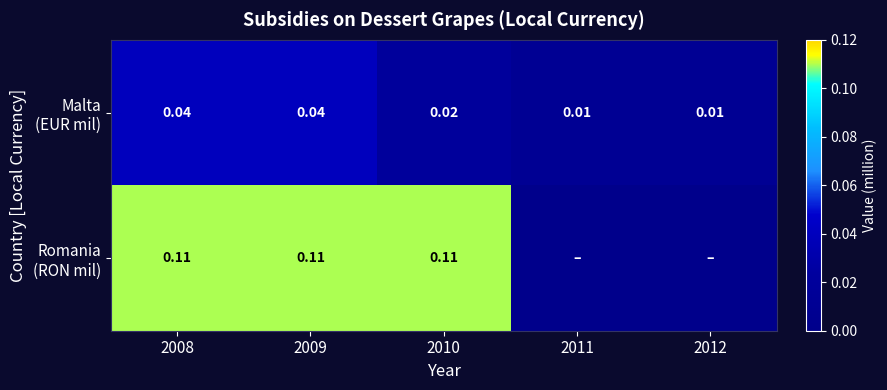

Where is Malta (EUR mil) nearest to the value 0?

2011